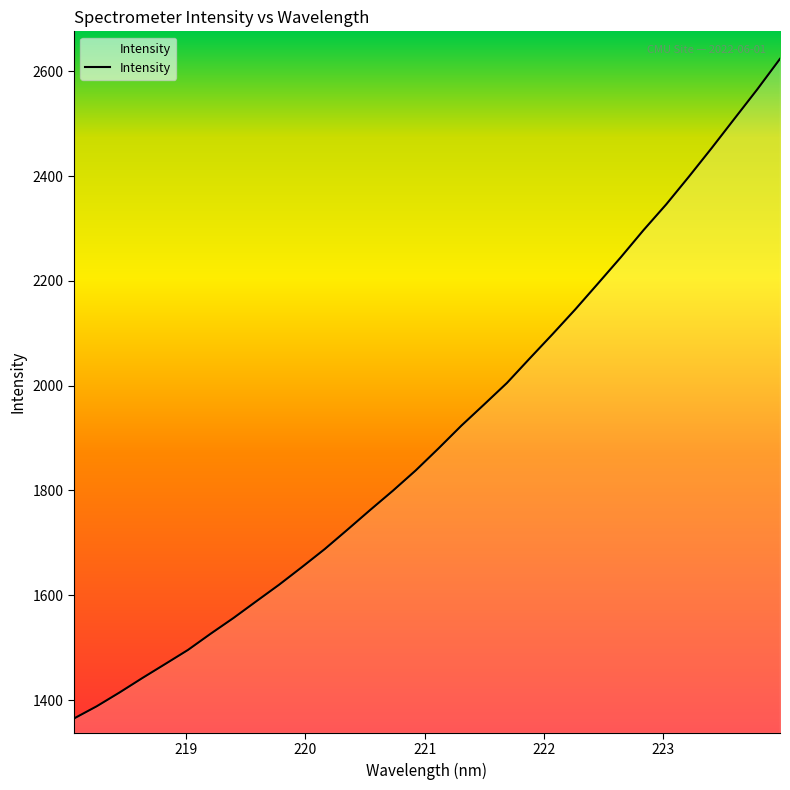

What is the greatest value displayed?

2623.6